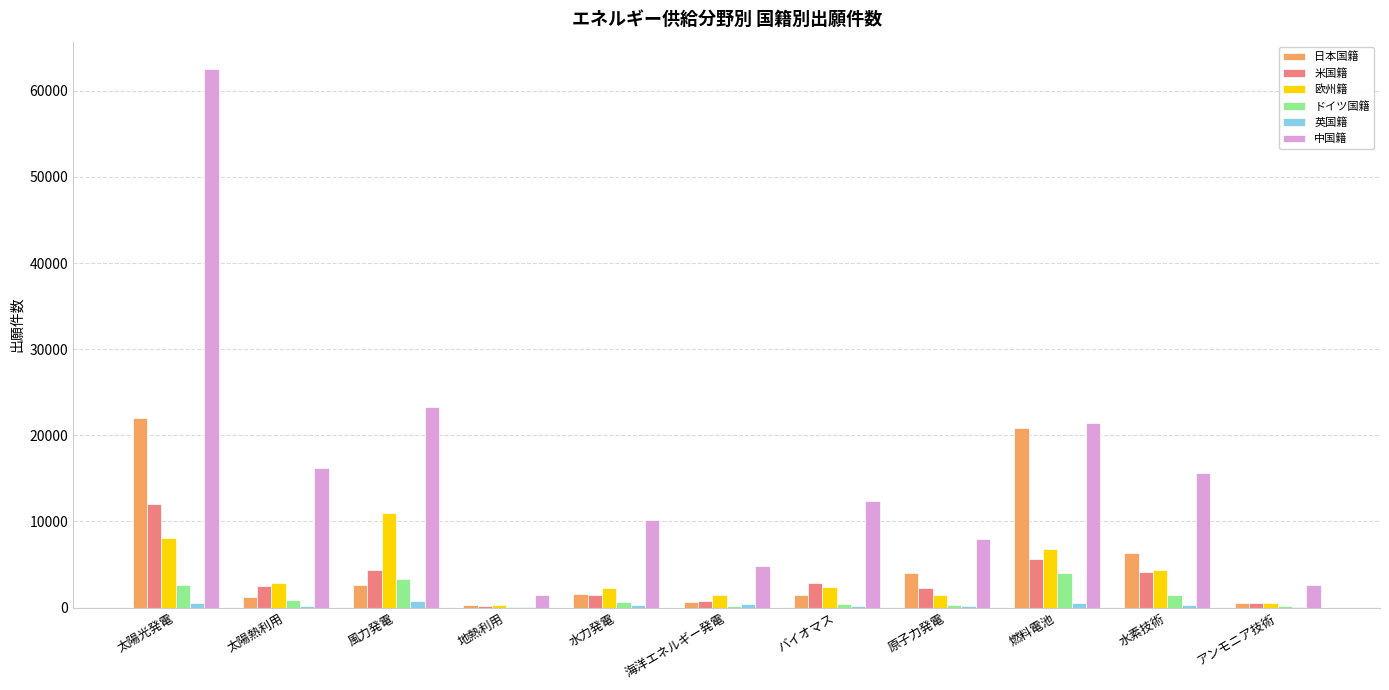

How many categories are shown in the chart?

11